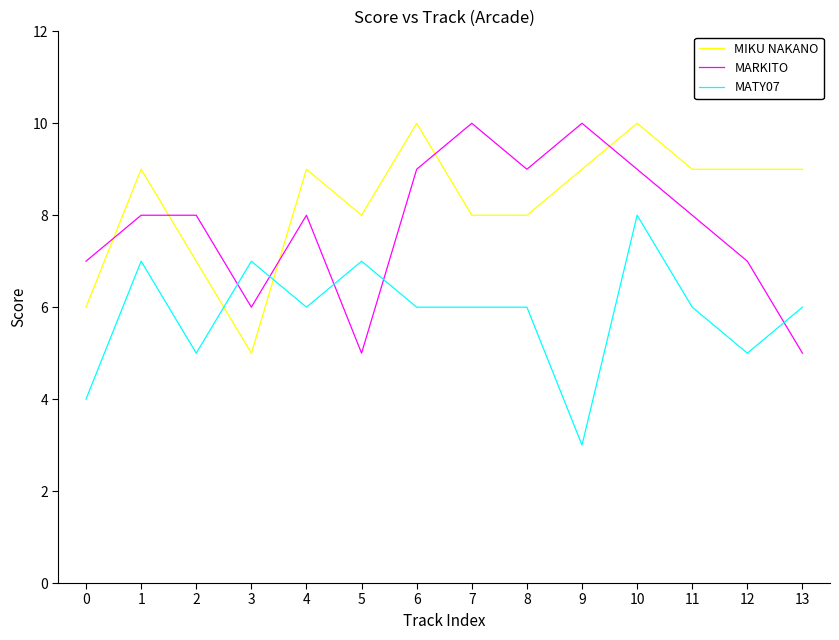

What is the difference between the highest and lowest values at 13?

4